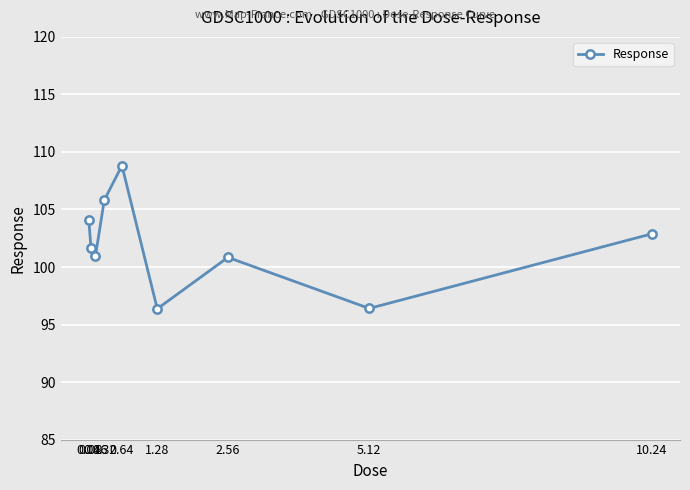

Where does the data first go above 101?

0.04